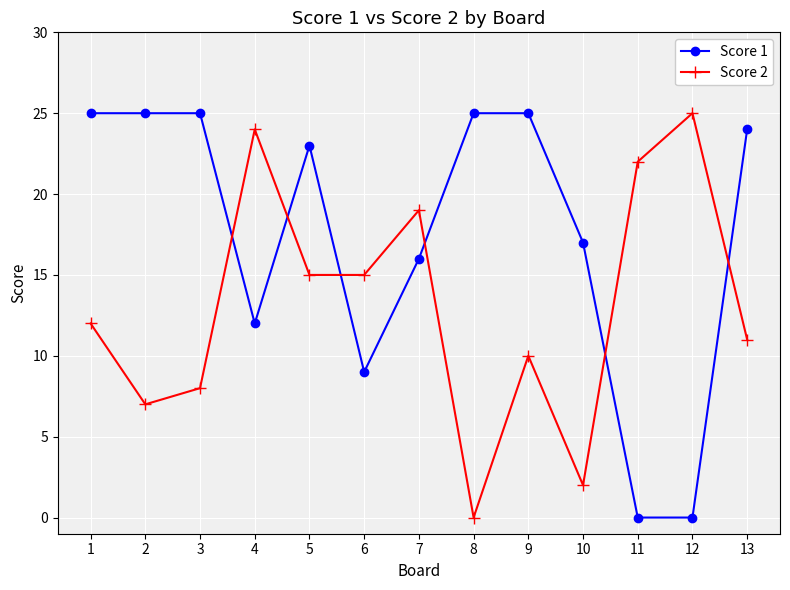

Is the value of Score 1 at 12 greater than the value of Score 2 at 4?

No